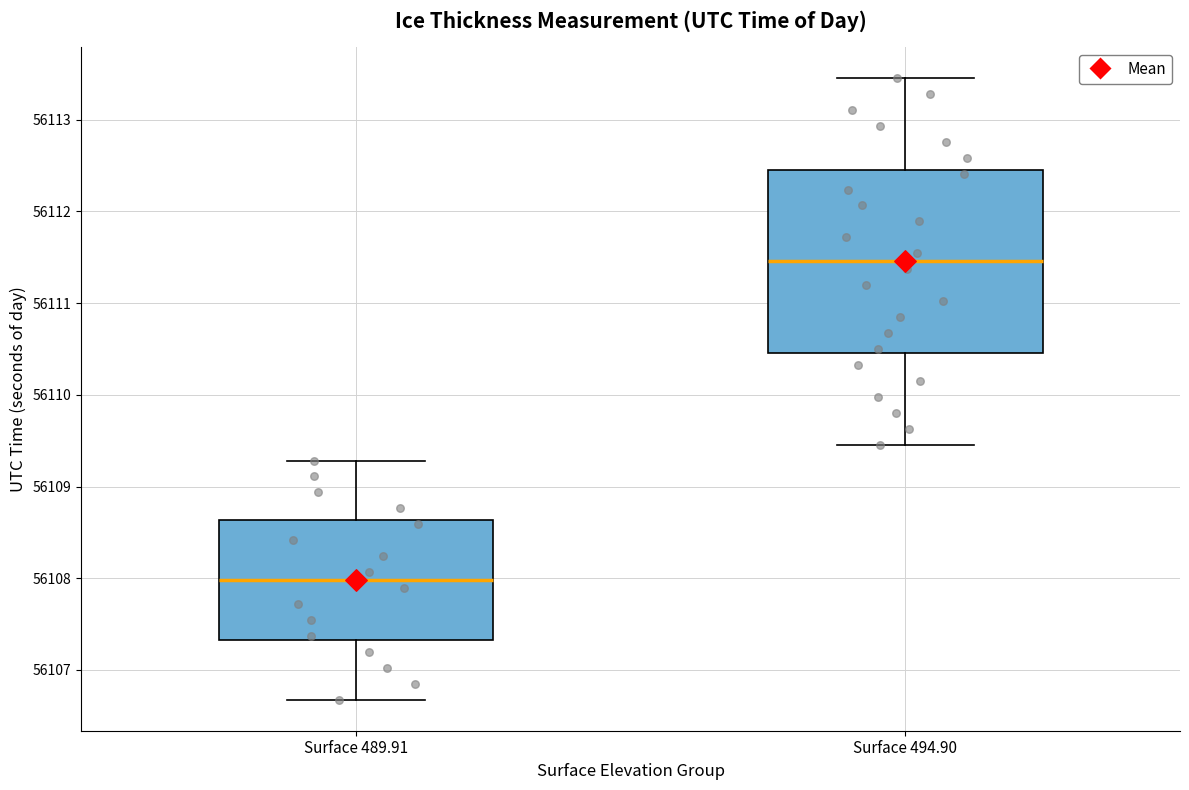

Reading left to right, transcribe this box plot: for each box, give where its median line is, the range the box spans, and where its two whiskers end, as read against the y-axis. The values are not printed on the chart, so give them approximately, as read against the axis.

Surface 489.91: median 56108.0, box 56107.3 to 56108.6, whiskers 56106.7 to 56109.3
Surface 494.90: median 56111.5, box 56110.5 to 56112.5, whiskers 56109.5 to 56113.5